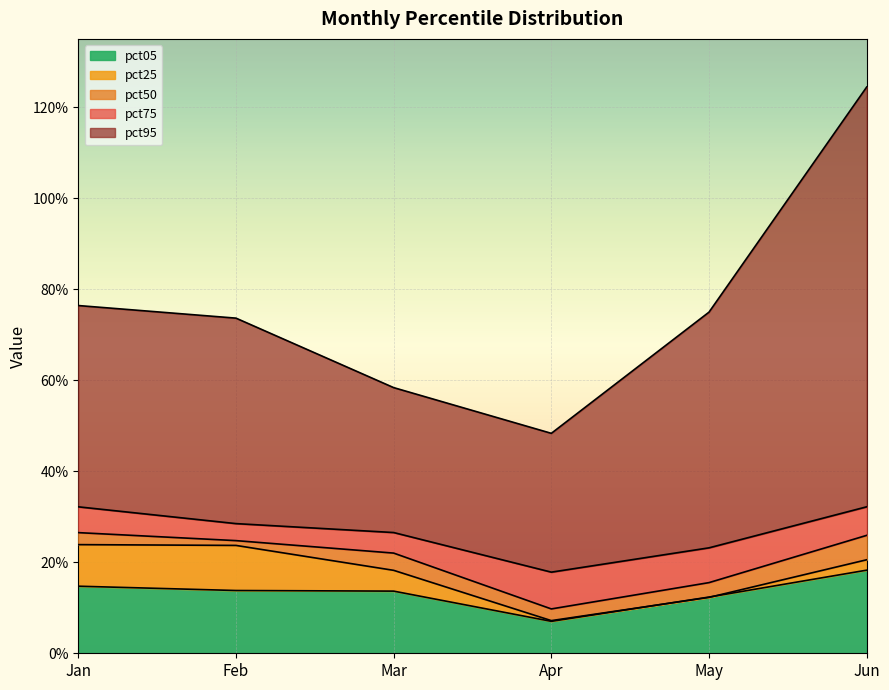

True or false: pct05 has more than 0 points higher than both neighbors.

False